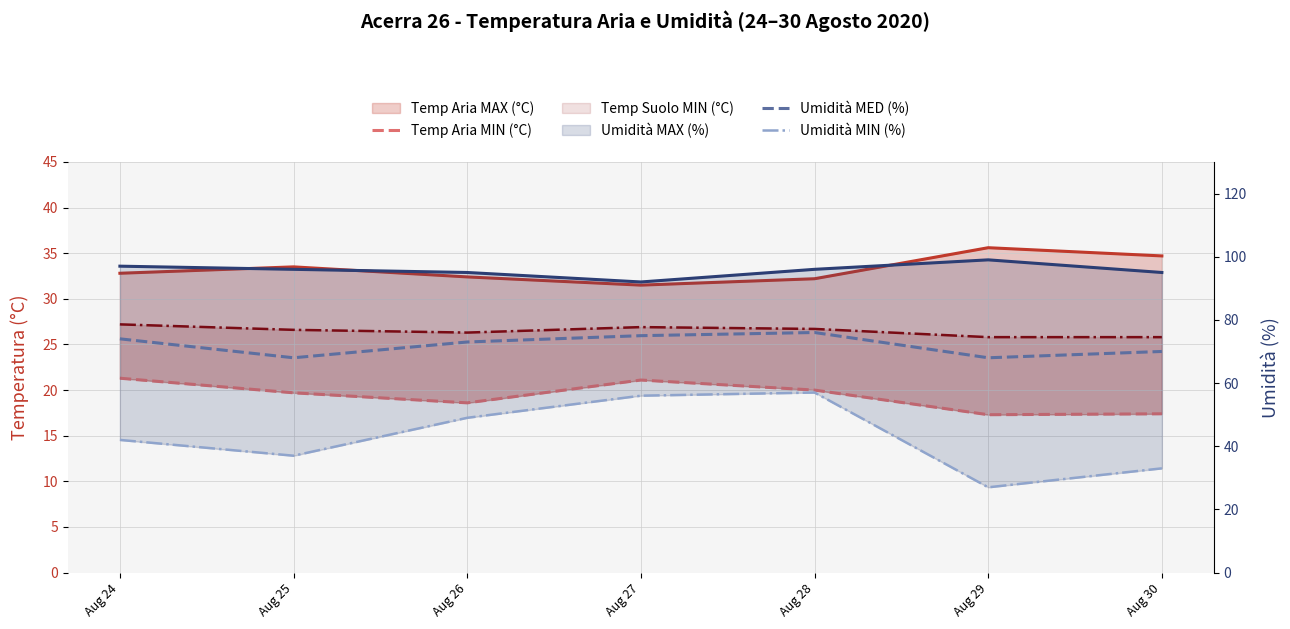

Rank the series at Aug 27 from highest to lowest value.

Umidità MAX (%), Umidità MED (%), Umidità MIN (%), Temp Aria MAX (°C), Temp Suolo MIN (°C), Temp Aria MIN (°C)